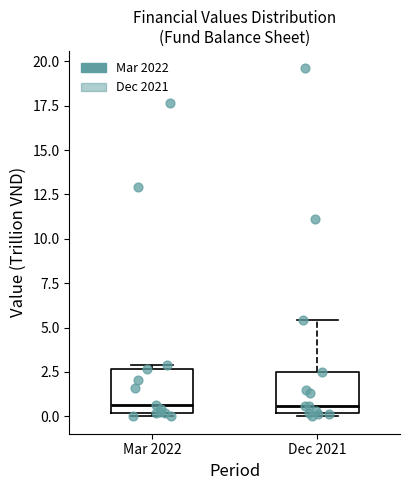

Reading left to right, transcribe this box plot: for each box, give where its median line is, the range the box spans, and where its two whiskers end, as read against the y-axis. The values are not printed on the chart, so give them approximately, as read against the axis.

Mar 2022: median 0.5, box 0.0 to 2.5, whiskers 0.0 (just below the box's lower edge) to 3.0
Dec 2021: median 0.5, box 0.0 to 2.5, whiskers 0.0 (just below the box's lower edge) to 5.5